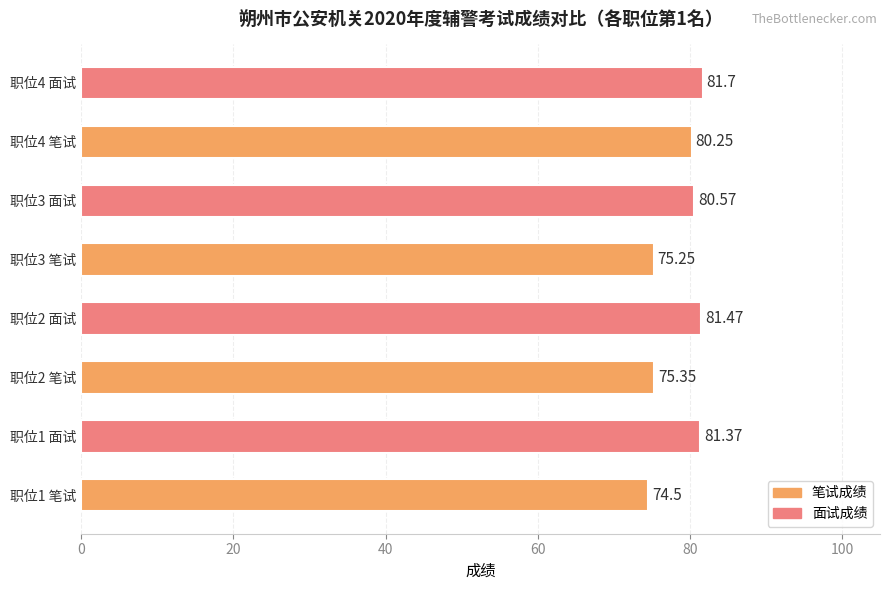

Rank the categories by value from highest to lowest.

职位4 面试, 职位2 面试, 职位1 面试, 职位3 面试, 职位4 笔试, 职位2 笔试, 职位3 笔试, 职位1 笔试